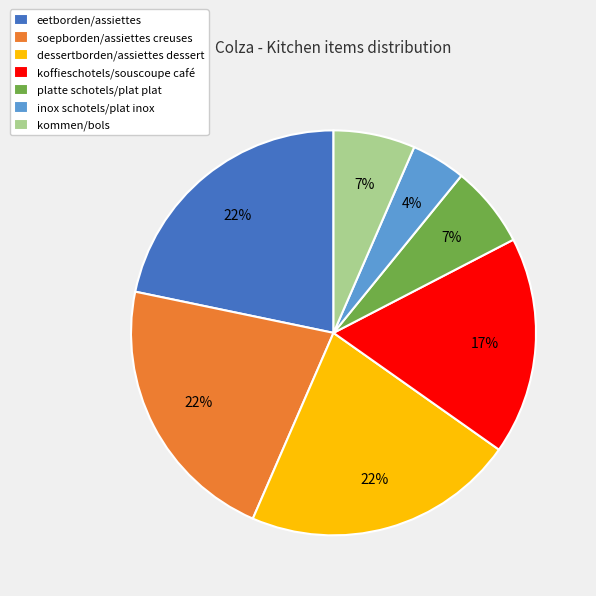

Which has a higher value, koffieschotels/souscoupe café or platte schotels/plat plat?

koffieschotels/souscoupe café